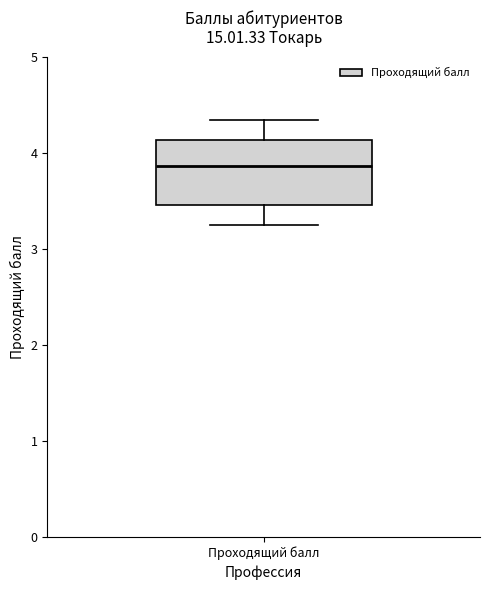

Transcribe this box plot: give where the median line is, the range the box spans, and where the two whiskers end, as read against the y-axis. The values are not printed on the chart, so give them approximately, as read against the axis.

median 3.9, box 3.5 to 4.1, whiskers 3.3 to 4.4